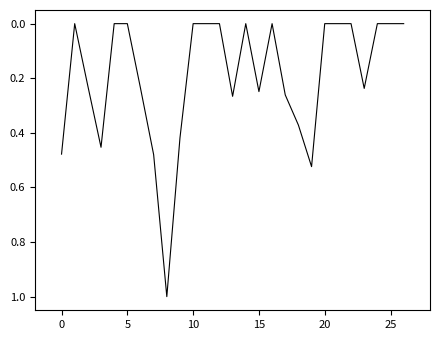

How many series are shown in this chart?

1